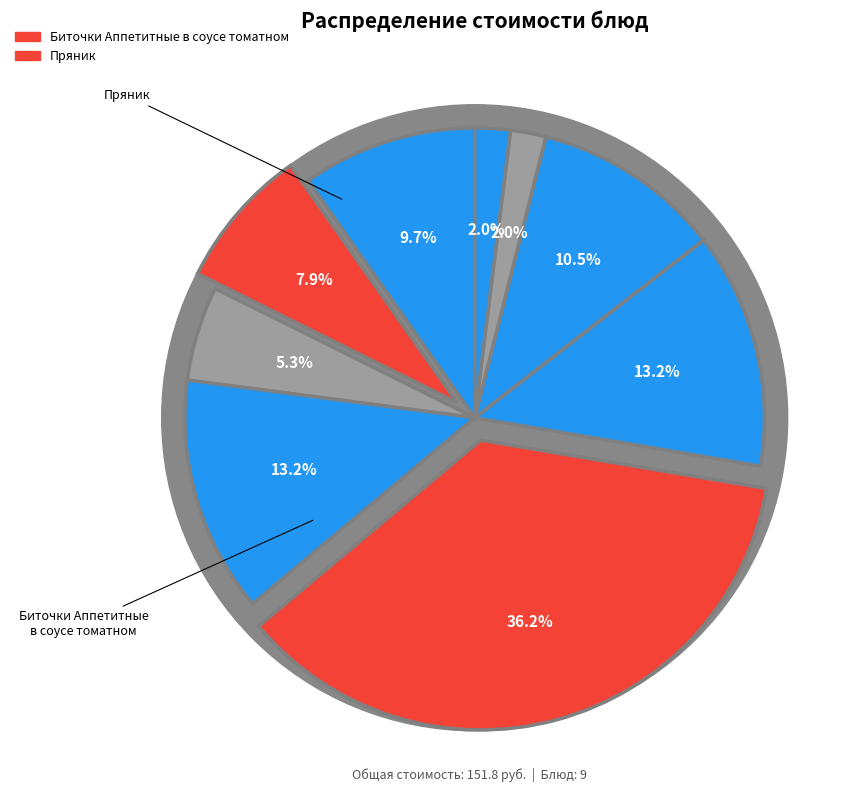

Is Биточки Аппетитные в соусе томатном the majority of the pie?

No